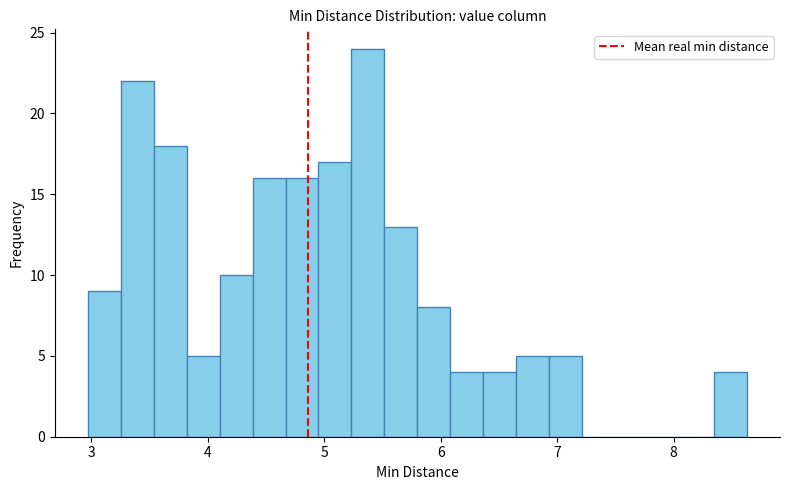

Read against the x-axis, roughly where is the centre of the tallest bar?

5.4